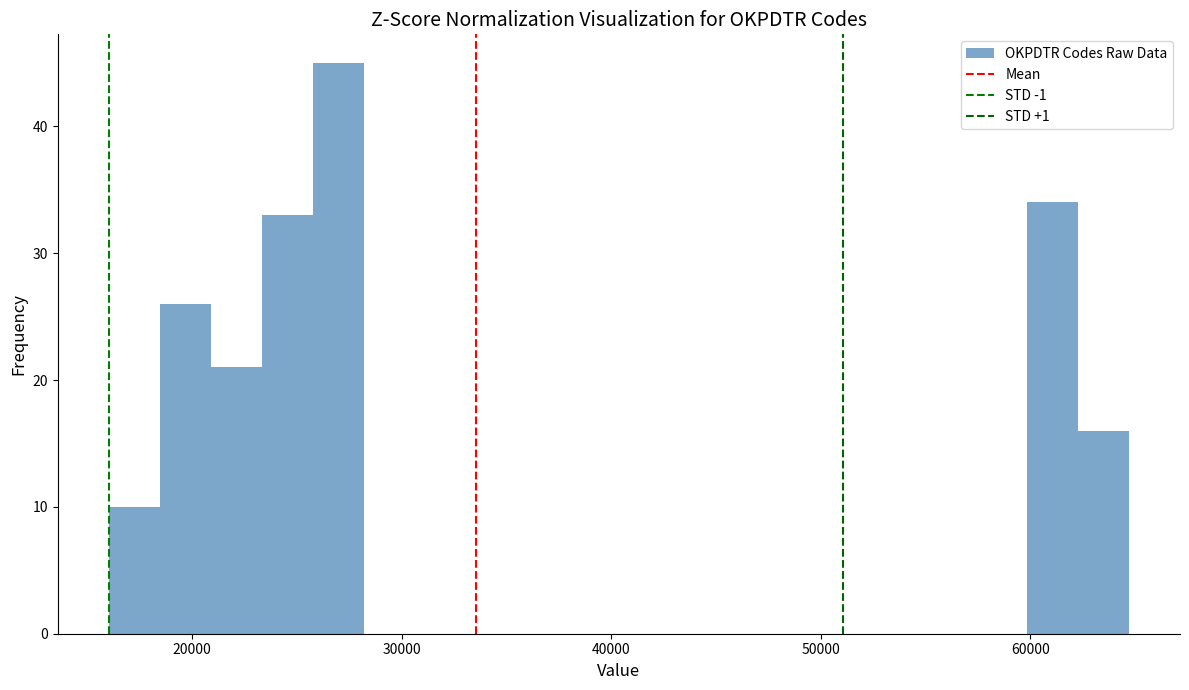

Read against the x-axis, roughly where is the centre of the tallest bar?

27000